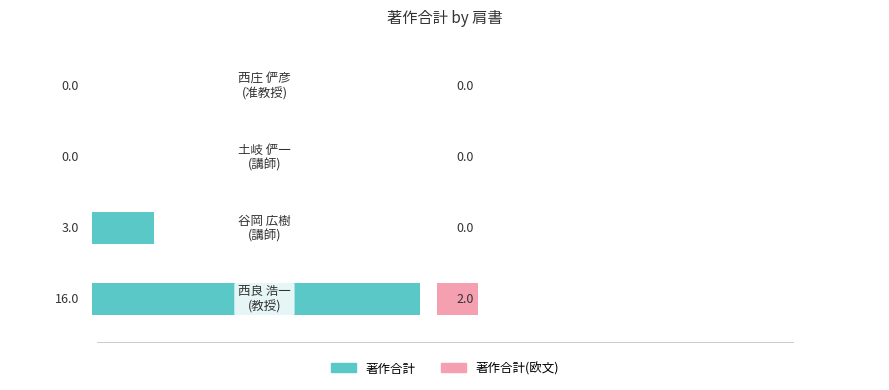

What is the highest value of the 著作合計 series?

16